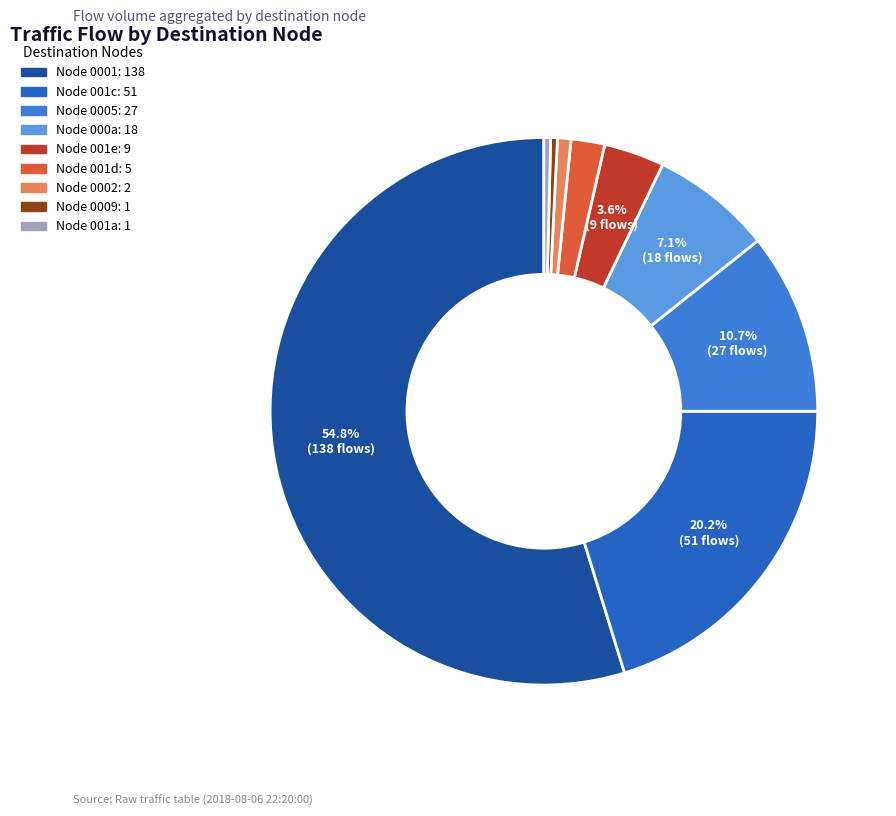

How many segments does this pie chart have?

9